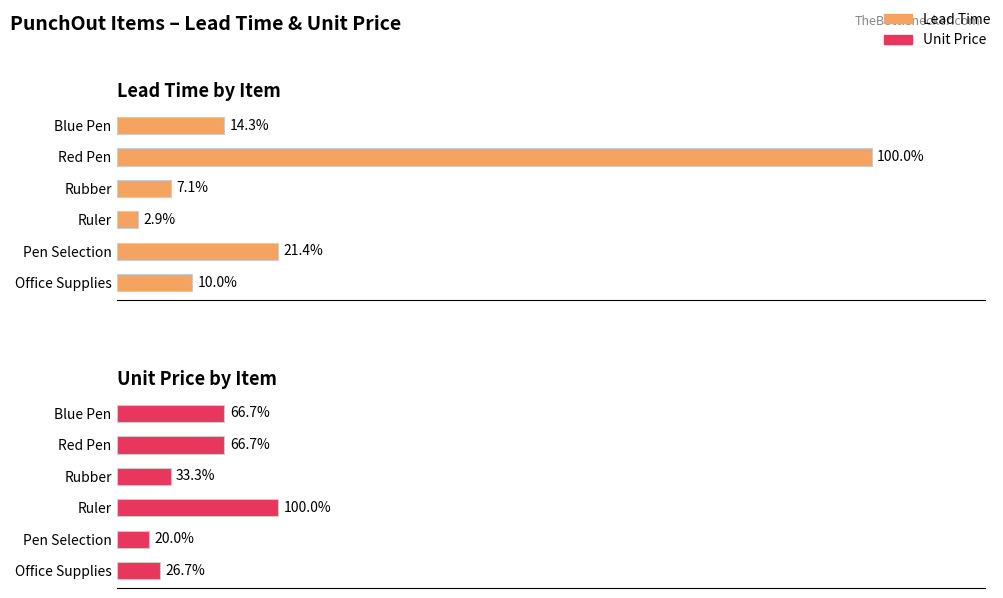

Does the chart contain any negative values?

No